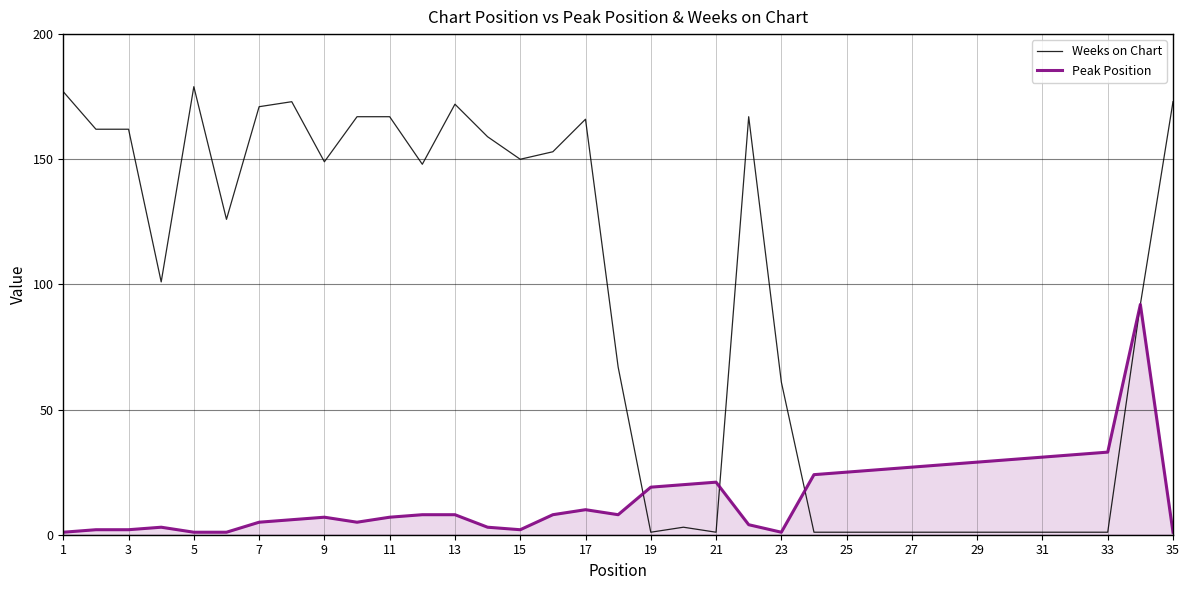

Which series has the widest spread of values?

Weeks on Chart